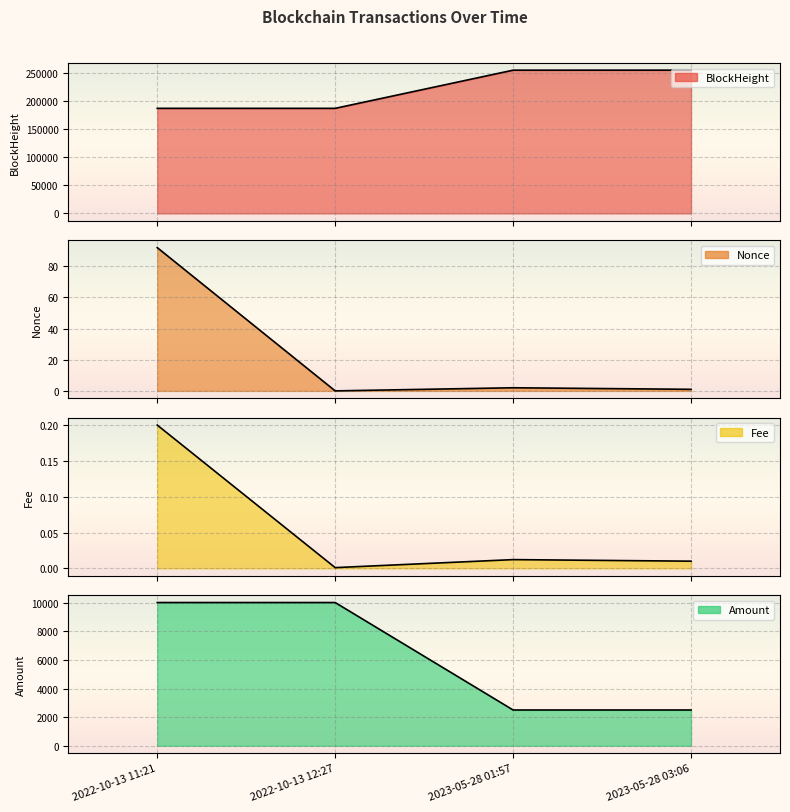

At which category is the sum across all series the highest?

2023-05-28 03:06